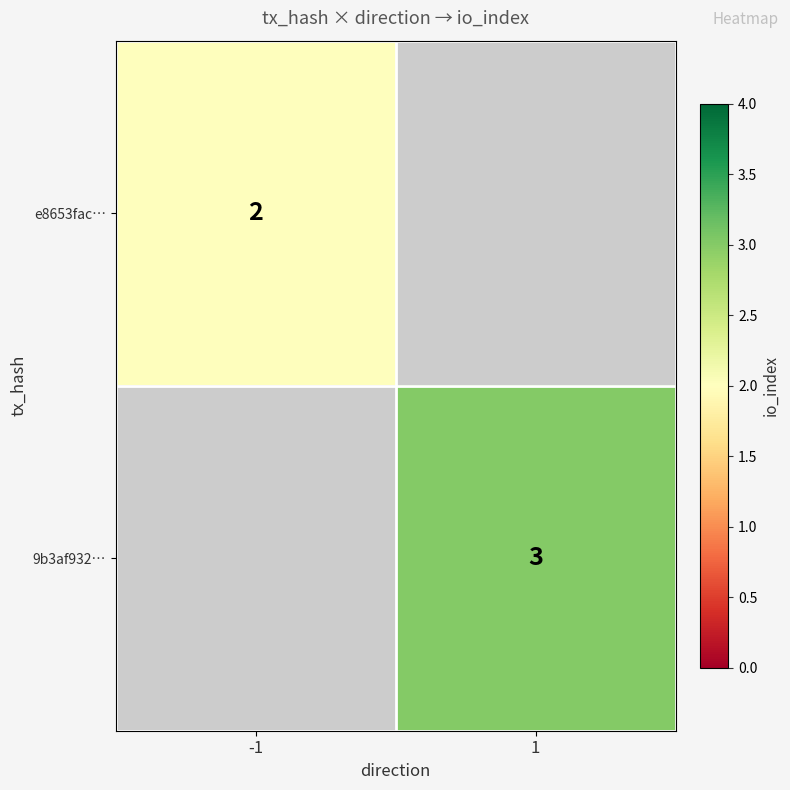

Is the value of e8653fac… at -1 greater than the value of 9b3af932… at 1?

No